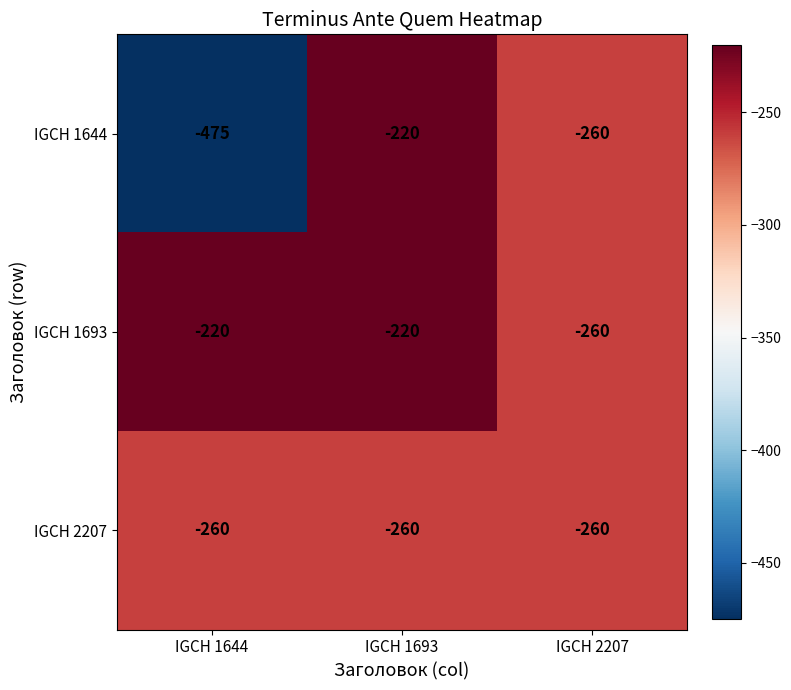

True or false: IGCH 1644 has a value of -260 at IGCH 2207.

True